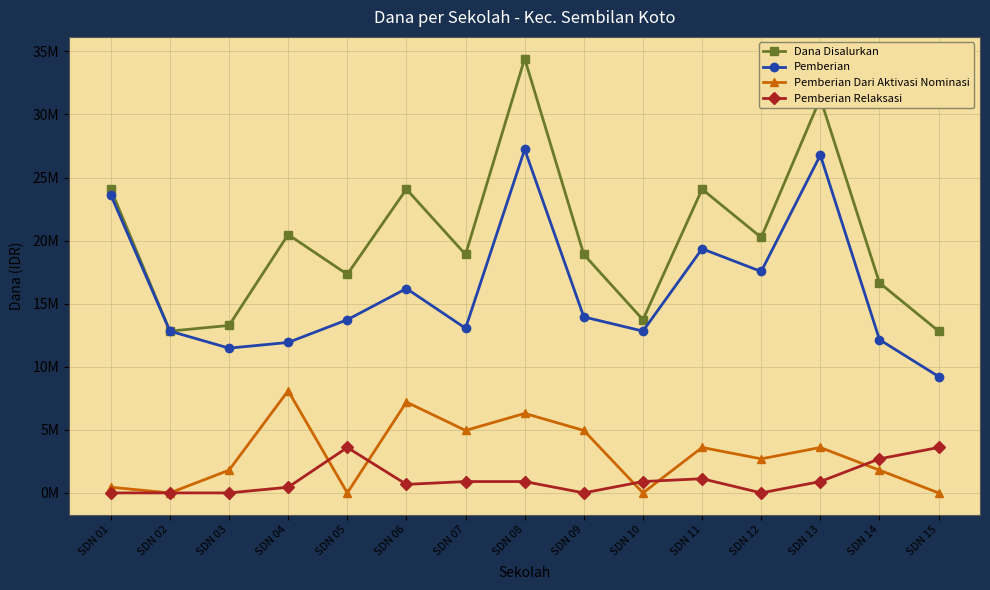

Rank the categories by Pemberian Relaksasi value from highest to lowest.

SDN 05, SDN 15, SDN 14, SDN 11, SDN 07, SDN 08, SDN 10, SDN 13, SDN 06, SDN 04, SDN 01, SDN 02, SDN 03, SDN 09, SDN 12